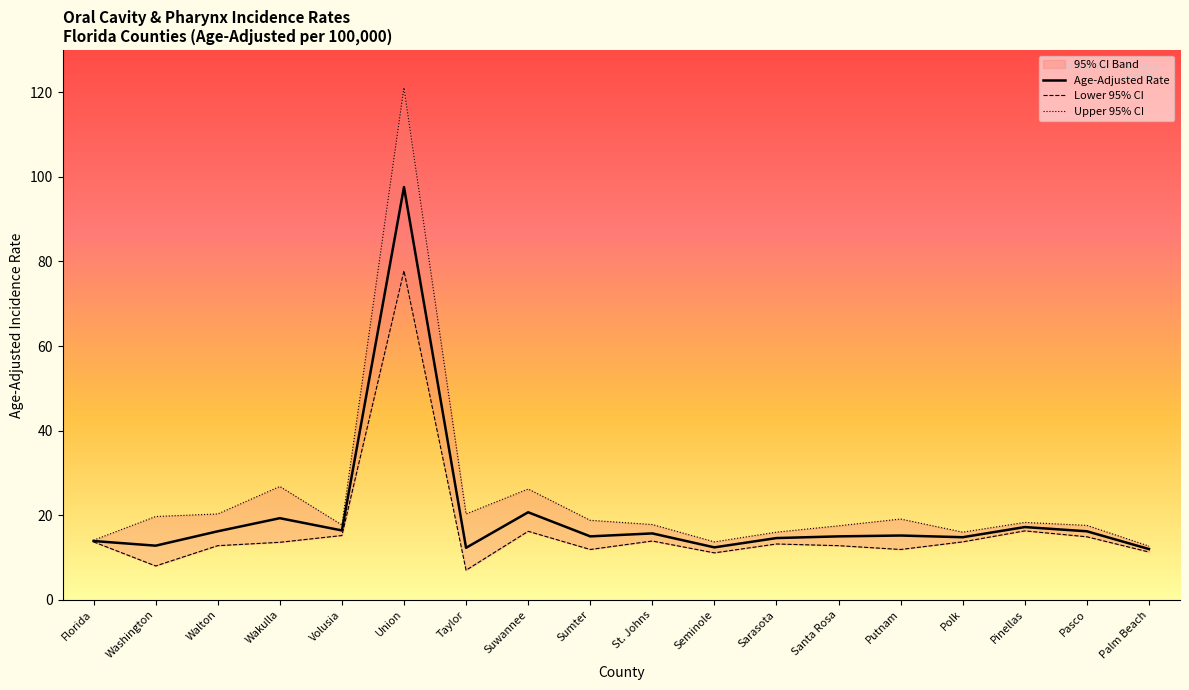

True or false: Age-Adjusted Rate and Lower 95% CI cross at least once.

False